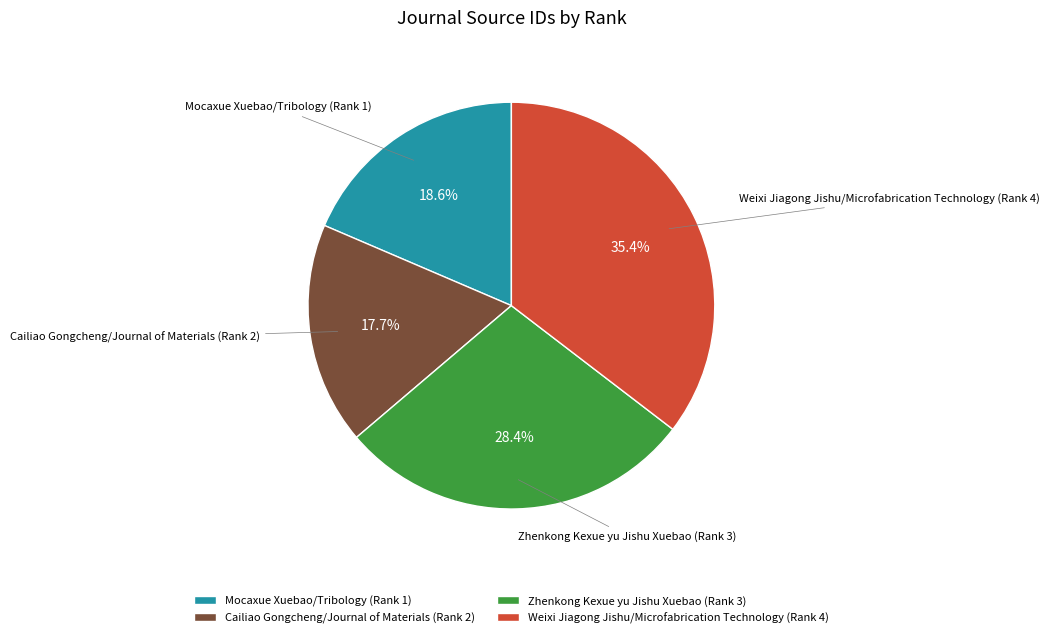

What percentage is NOT represented by Cailiao Gongcheng/Journal of Materials (Rank 2)?

82.3%